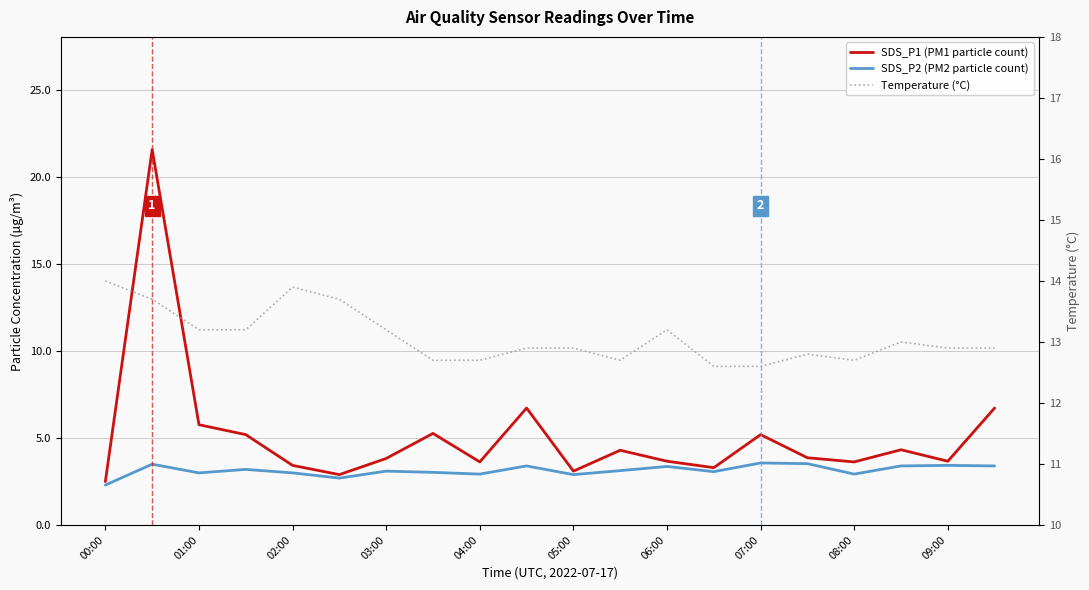

True or false: Temperature (°C) has a value of 18.4 at 17.

False